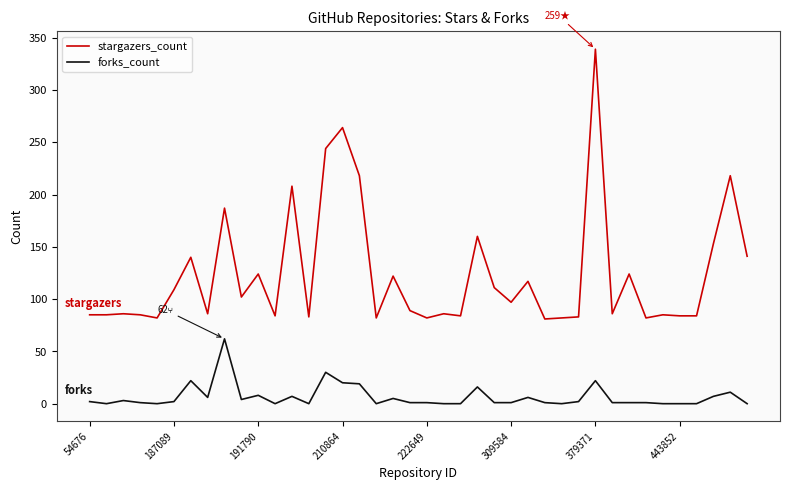

List the series in order of their overall mean, lowest first.

forks_count, stargazers_count